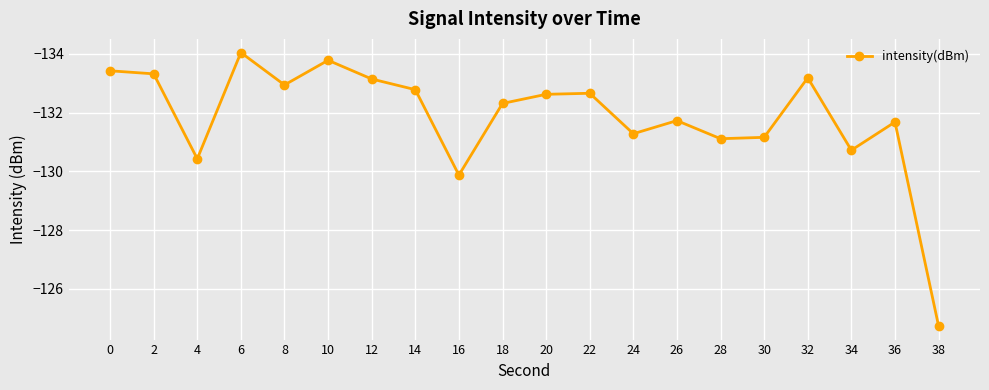

What is the value of the 10th point from the left?

-132.3